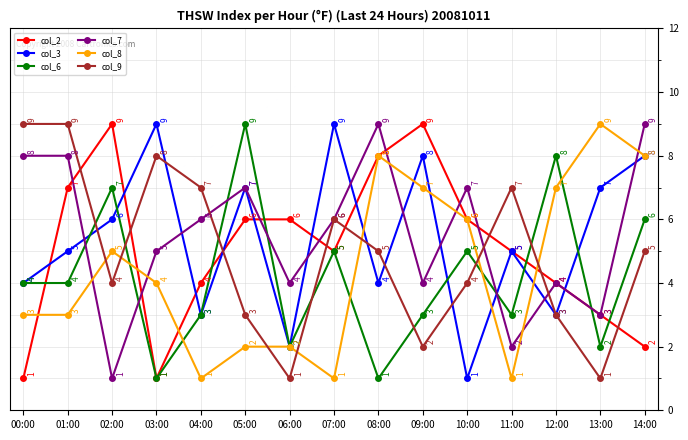

Which series changed the most between 00:00 and 14:00?

col_8